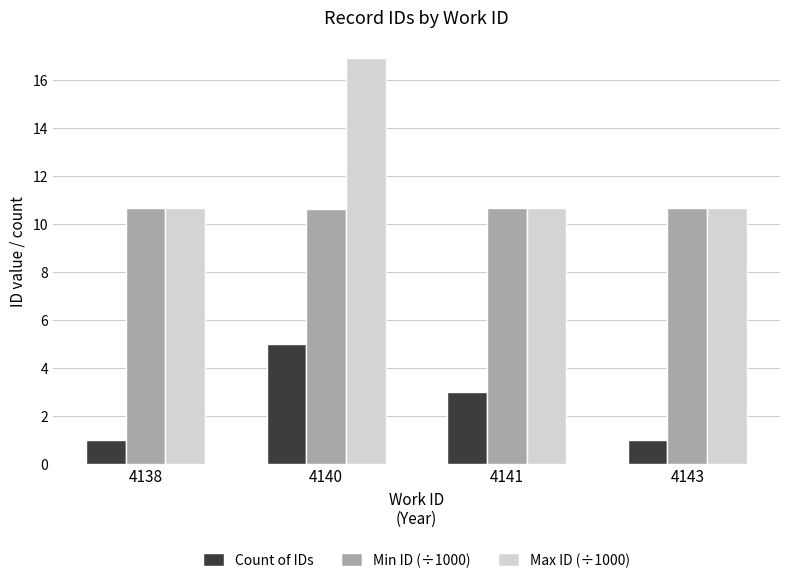

Count the Min ID (÷1000) values in the range 10 to 11.

4